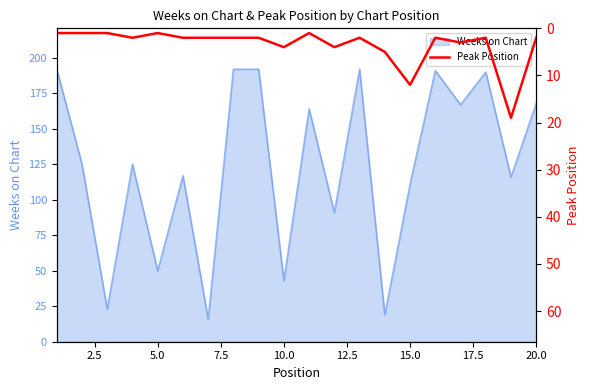

True or false: there are more than 1 points higher than both neighbors.

True